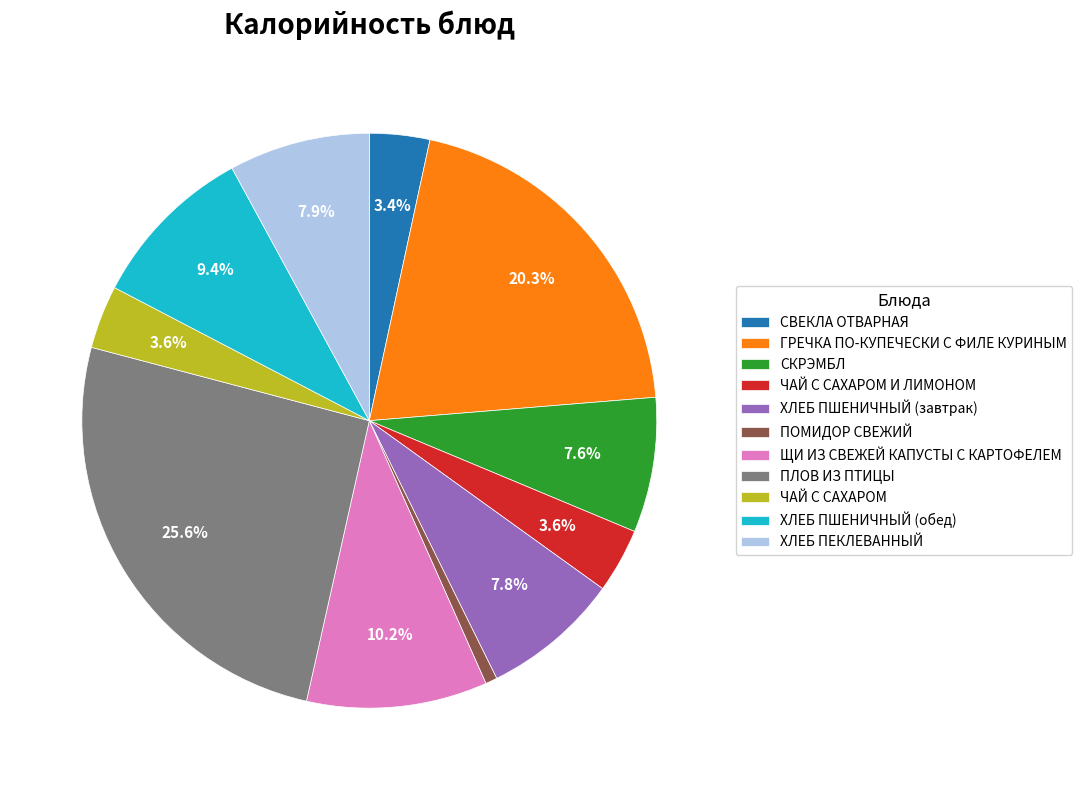

Does any single category account for the majority?

No